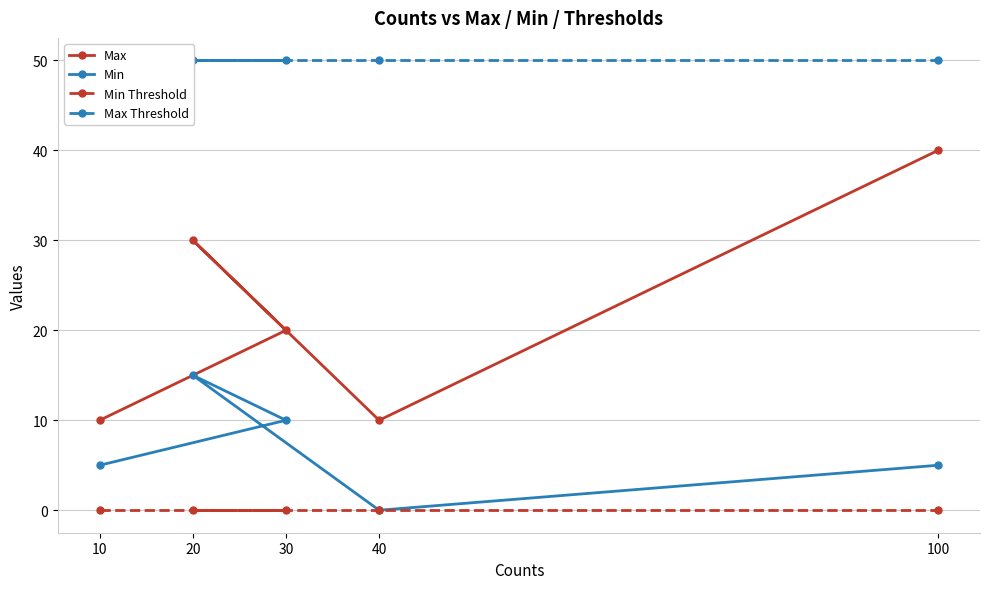

What is the highest value of the Min series?

15